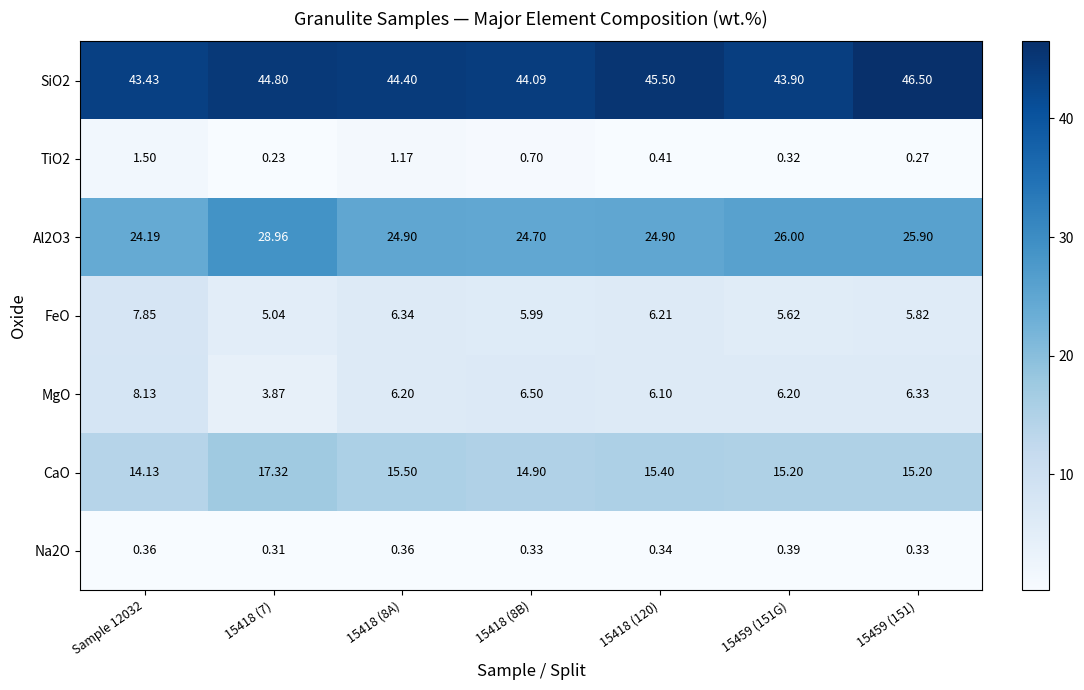

List the series in order of their peak value, highest first.

SiO2, Al2O3, CaO, MgO, FeO, TiO2, Na2O